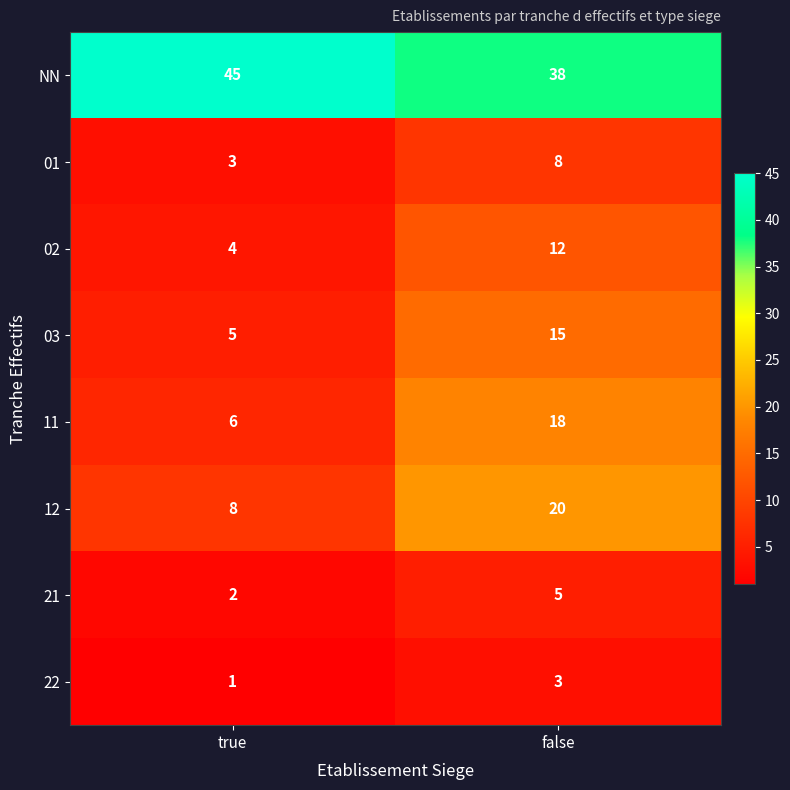

The 22 series shows 3 at false. True or false?

True